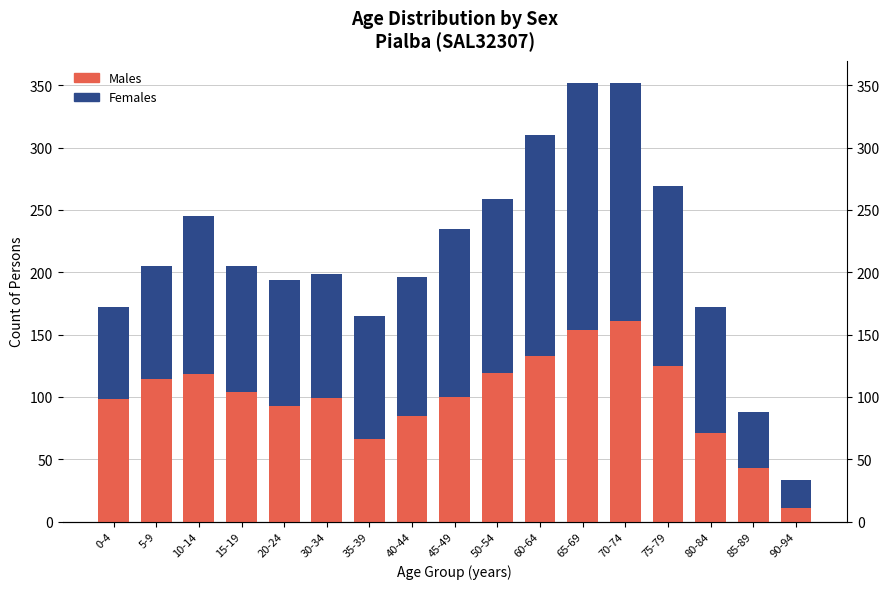

At which category is the sum across all series the highest?

65-69